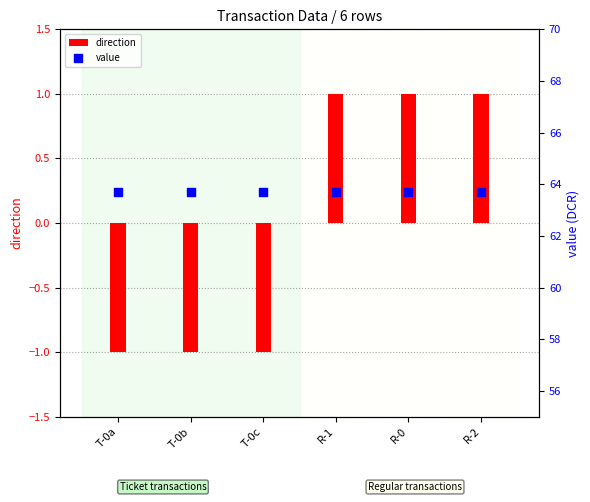

Which series has the widest spread of Y values?

direction